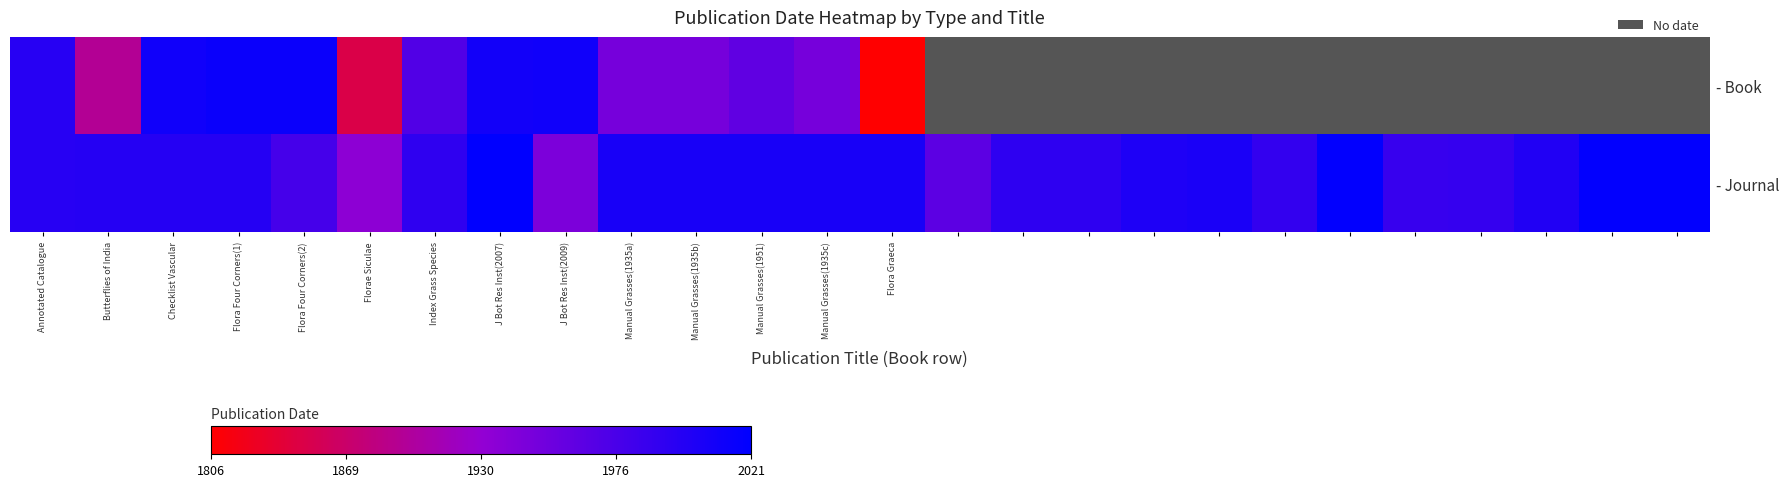

Where is - Book nearest to the value 48?

Manual Grasses(1935a)